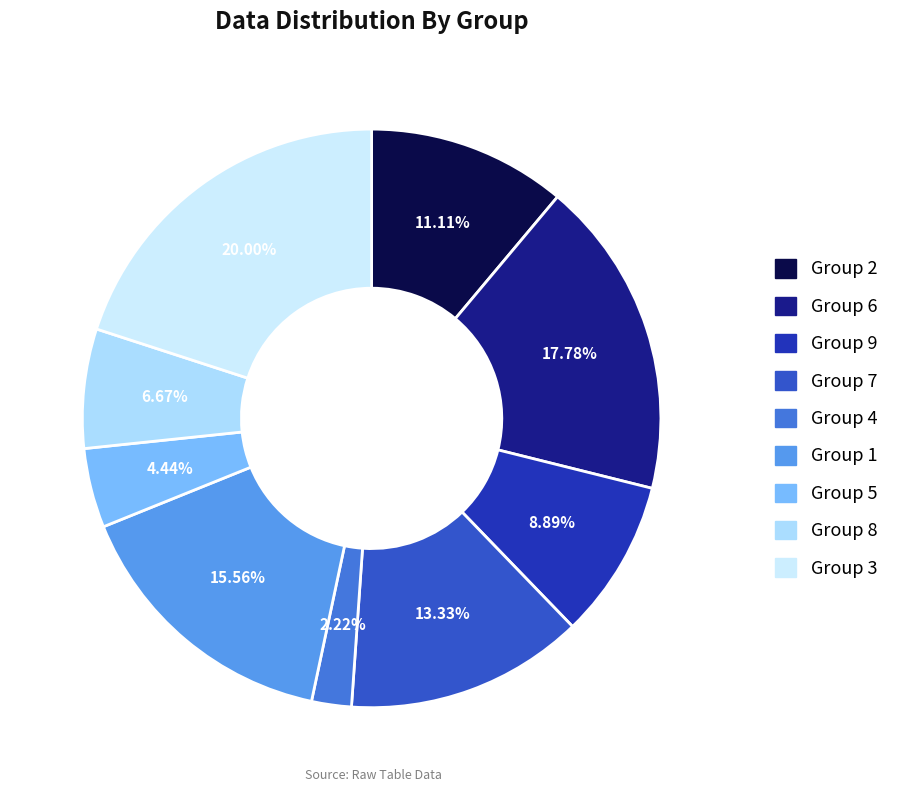

Which slice is the largest?

3